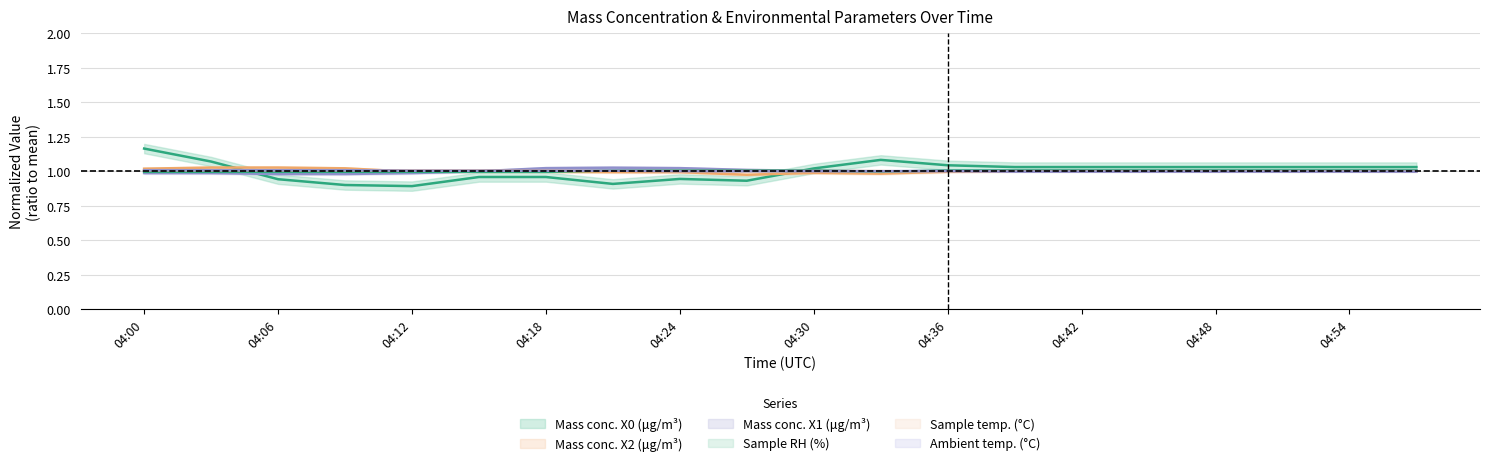

Reading right to left, transcribe all the data shown in this chart.

X0_M11: 04:57=1.0	04:54=1.0	04:51=1.0	04:48=1.0	04:45=1.0	04:42=1.0	04:39=1.0	04:36=1.0	04:33=1.1	04:30=1.0	04:27=0.9	04:24=0.9	04:21=0.9	04:18=1.0	04:15=1.0	04:12=0.9	04:09=0.9	04:06=0.9	04:03=1.1	04:00=1.2
X2_M11: 04:57=1.0	04:54=1.0	04:51=1.0	04:48=1.0	04:45=1.0	04:42=1.0	04:39=1.0	04:36=1.0	04:33=1.0	04:30=1.0	04:27=1.0	04:24=1.0	04:21=1.0	04:18=1.0	04:15=1.0	04:12=1.0	04:09=1.0	04:06=1.0	04:03=1.0	04:00=1.0
X1_M11: 04:57=1.0	04:54=1.0	04:51=1.0	04:48=1.0	04:45=1.0	04:42=1.0	04:39=1.0	04:36=1.0	04:33=1.0	04:30=1.0	04:27=1.0	04:24=1.0	04:21=1.0	04:18=1.0	04:15=1.0	04:12=1.0	04:09=1.0	04:06=1.0	04:03=1.0	04:00=1.0
U1_M11: 04:57=1.0	04:54=1.0	04:51=1.0	04:48=1.0	04:45=1.0	04:42=1.0	04:39=1.0	04:36=1.0	04:33=1.0	04:30=1.0	04:27=1.0	04:24=1.0	04:21=1.0	04:18=1.0	04:15=1.0	04:12=1.0	04:09=1.0	04:06=1.0	04:03=1.0	04:00=1.0
T1_M11: 04:57=1.0	04:54=1.0	04:51=1.0	04:48=1.0	04:45=1.0	04:42=1.0	04:39=1.0	04:36=1.0	04:33=1.0	04:30=1.0	04:27=1.0	04:24=1.0	04:21=1.0	04:18=1.0	04:15=1.0	04:12=1.0	04:09=1.0	04:06=1.0	04:03=1.0	04:00=1.0
T2_M11: 04:57=1.0	04:54=1.0	04:51=1.0	04:48=1.0	04:45=1.0	04:42=1.0	04:39=1.0	04:36=1.0	04:33=1.0	04:30=1.0	04:27=1.0	04:24=1.0	04:21=1.0	04:18=1.0	04:15=1.0	04:12=1.0	04:09=1.0	04:06=1.0	04:03=1.0	04:00=1.0